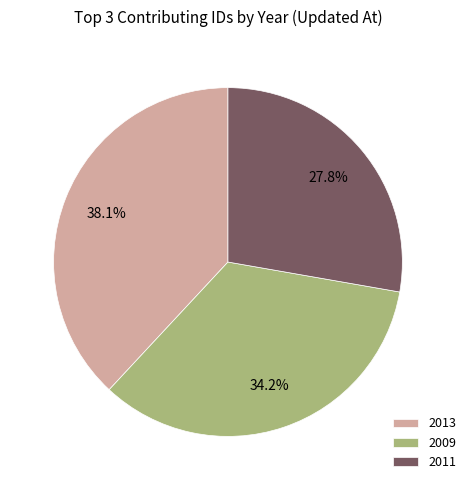

Which has a higher value, 34.2% or 38.1%?

38.1%